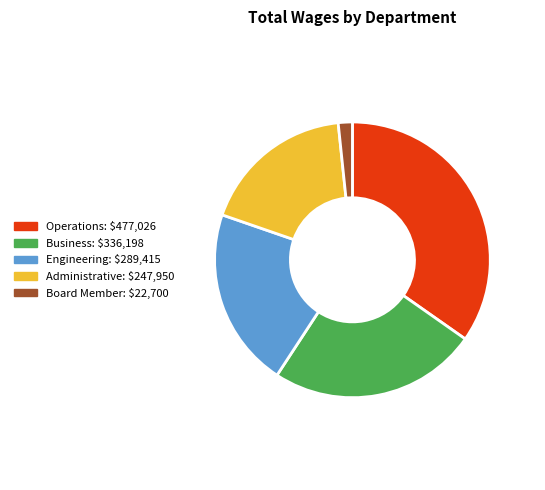

The Engineering slice represents 21% of the pie. True or false?

True